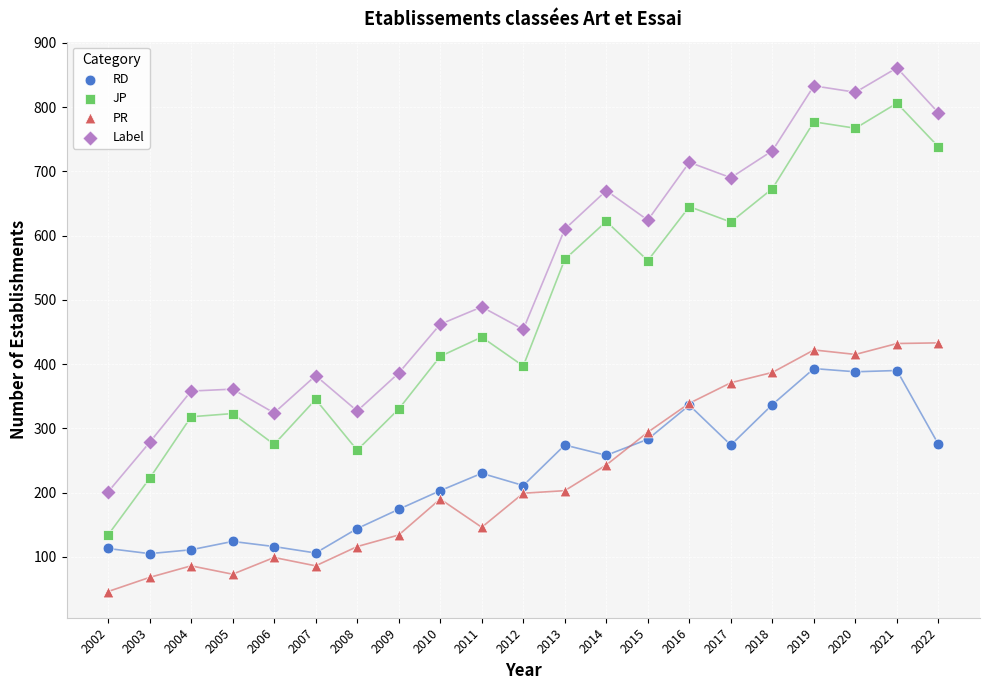

Which series has the largest Y range (max minus min)?

JP